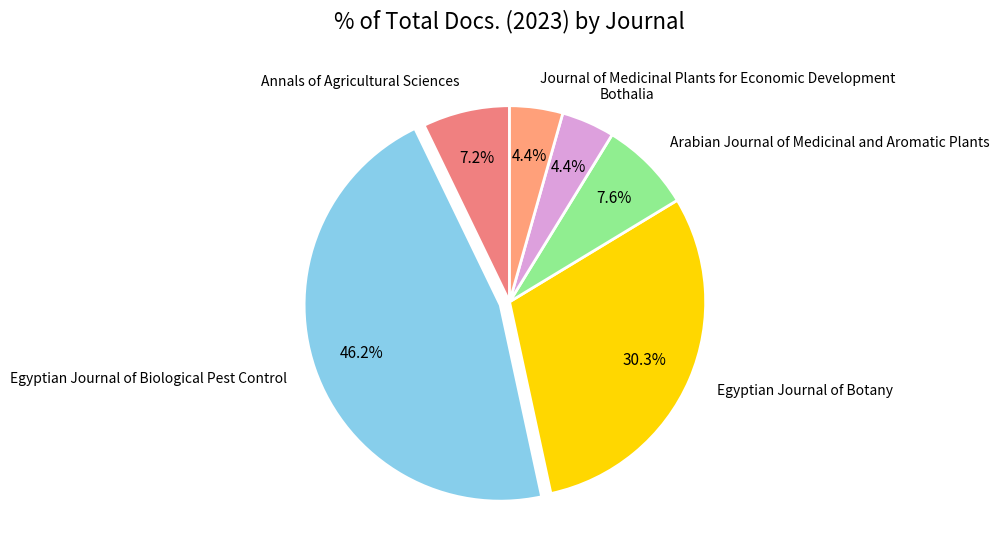

To the nearest percent, what is the combined percentage of Journal of Medicinal Plants for Economic Development and Arabian Journal of Medicinal and Aromatic Plants?

12%